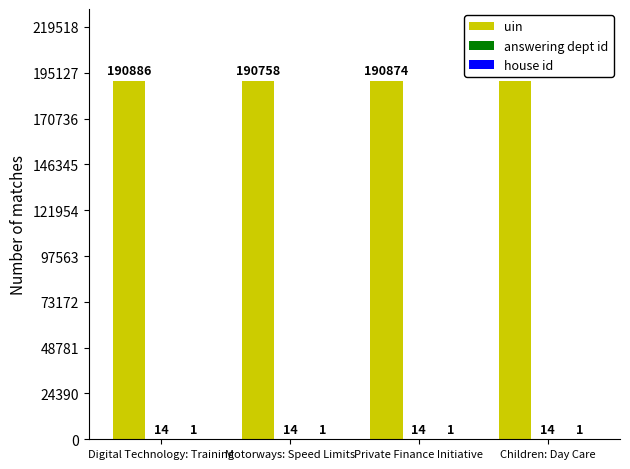

Count the number of data series in this chart.

3